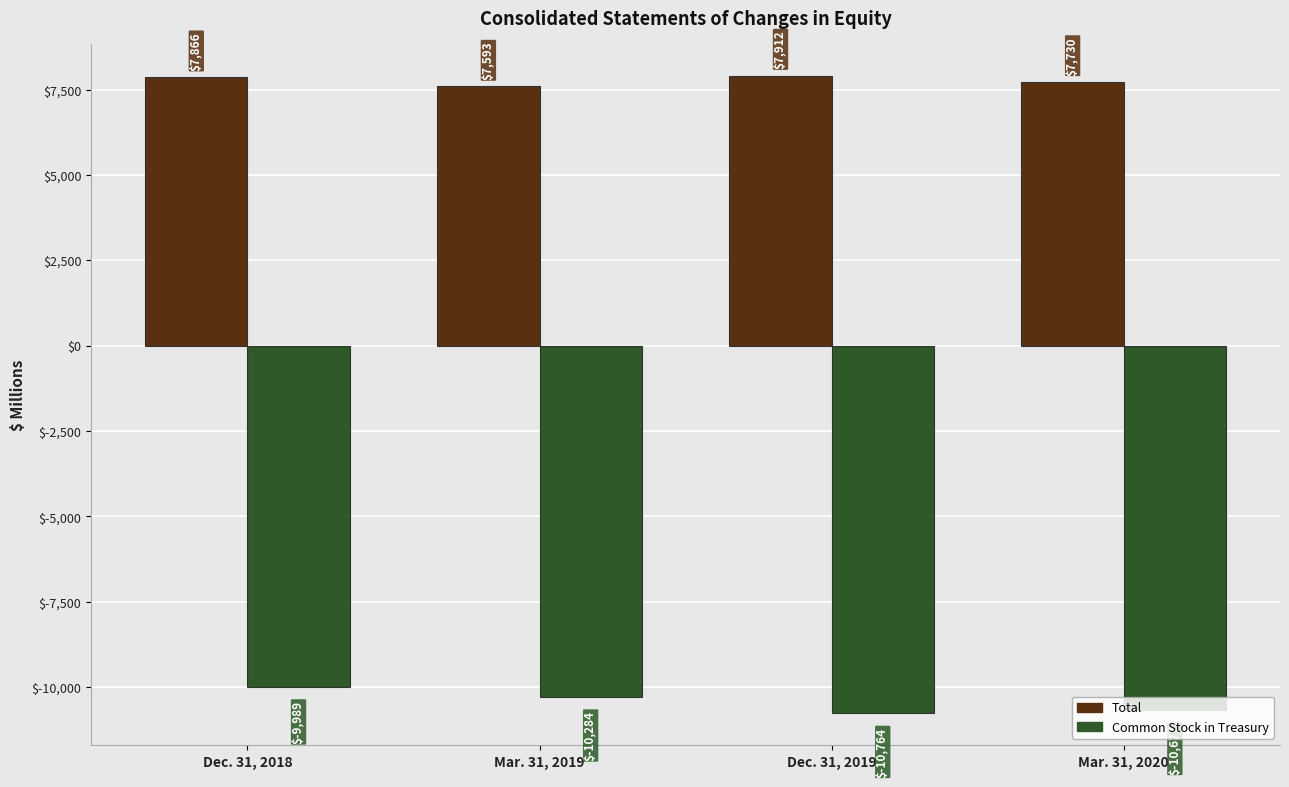

Reading left to right, transcribe all the data shown in this chart.

Total: 7866	7593	7912	7730
Common Stock in Treasury: -9989	-10284	-10764	-10677